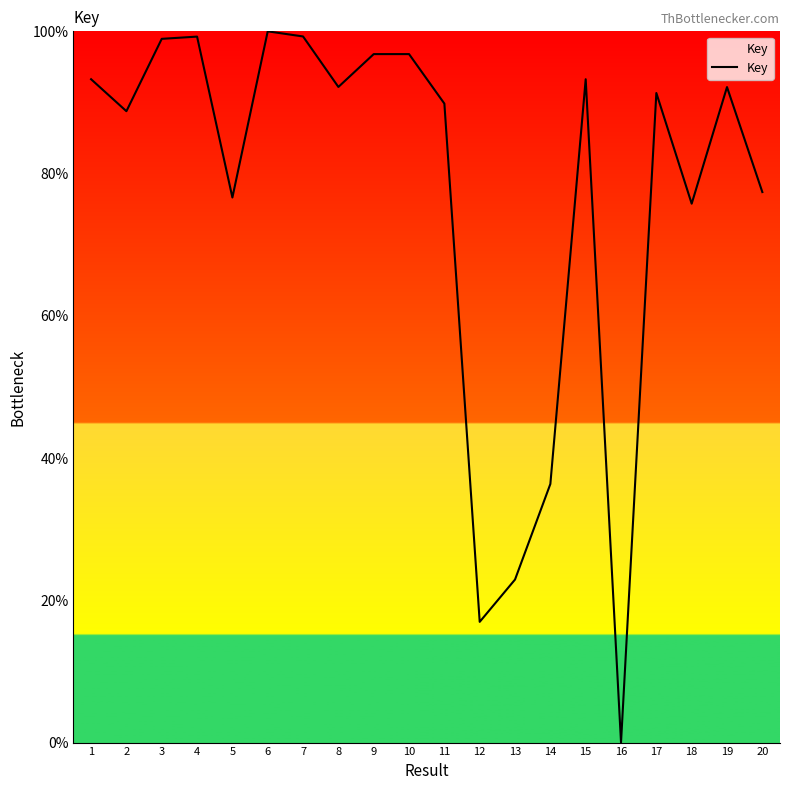

What is the sum of all values?

1538.0